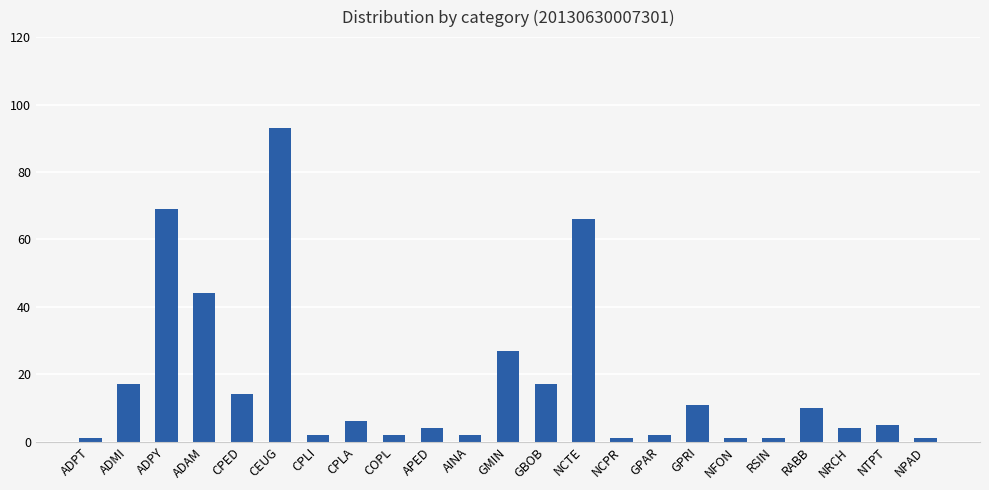

What is the label of the 13th bar from the left?

GBOB